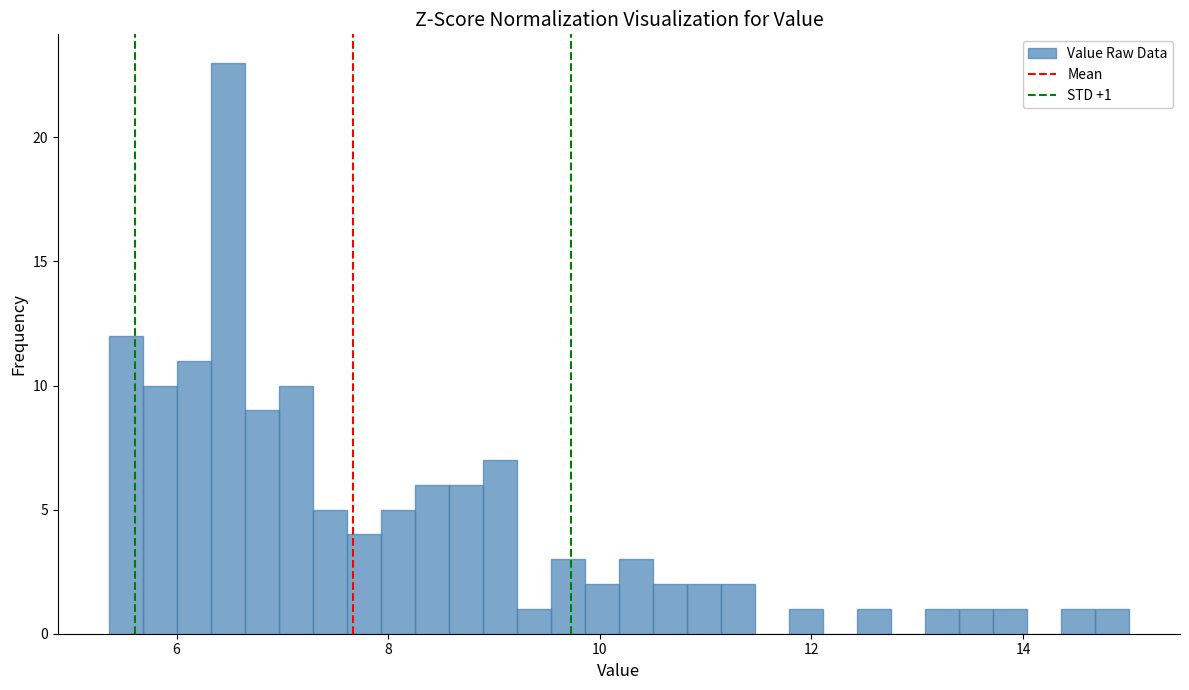

Around what value on the x-axis is the tallest bar? Give the approximate position of its centre, as read against the axis.

6.4